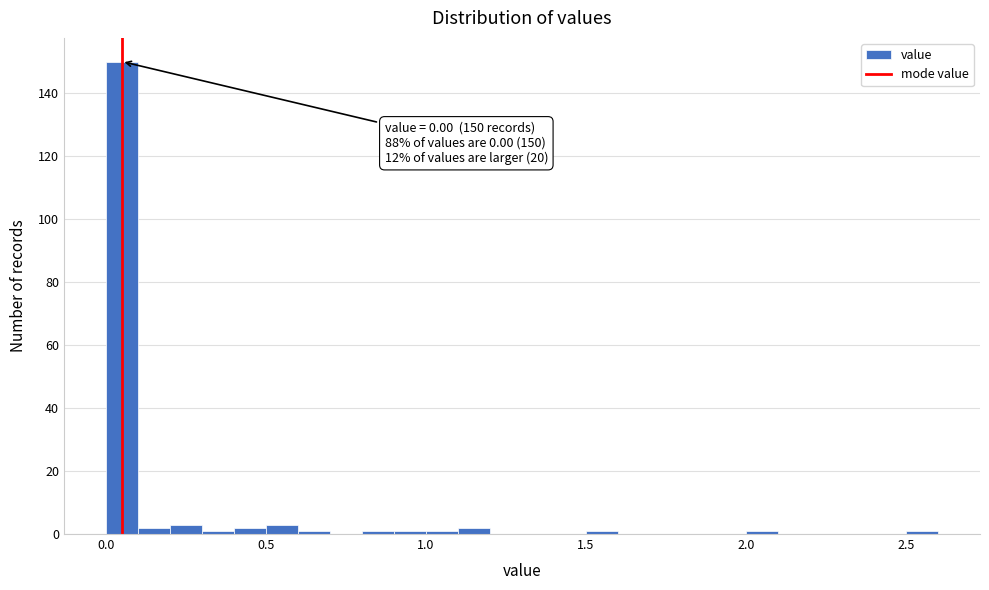

Read against the x-axis, roughly where is the centre of the tallest bar?

0.05